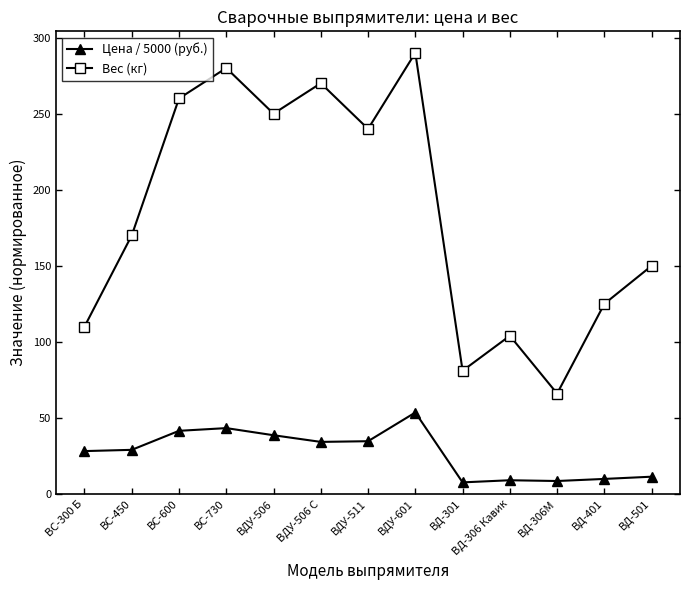

At which label does Цена / 5000 (руб.) reach its peak?

ВДУ-601